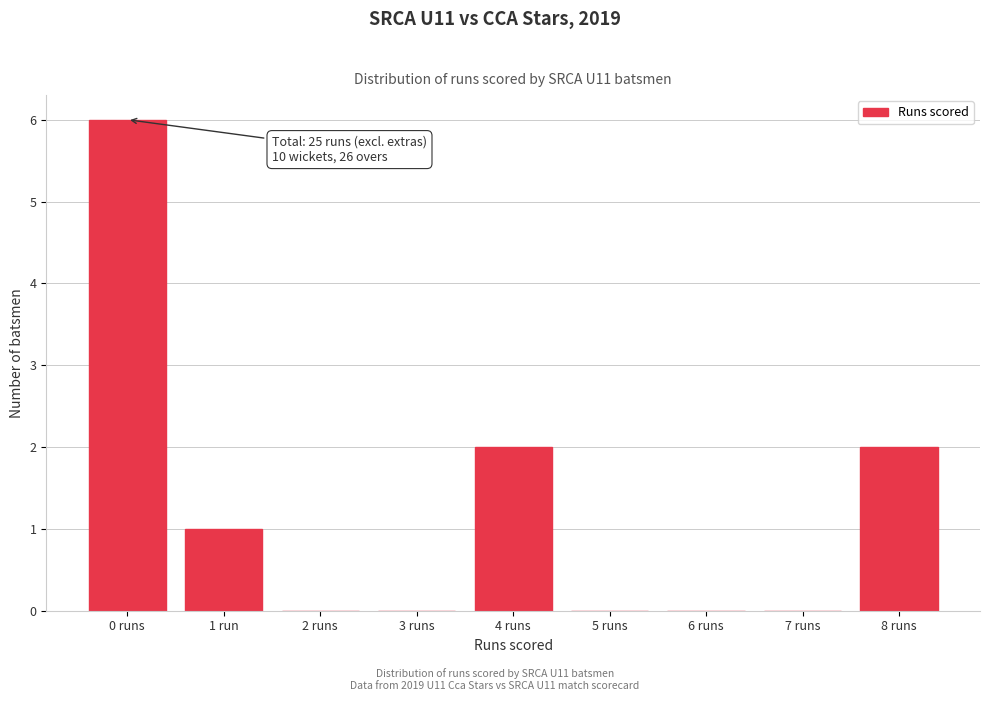

Reading left to right, what are all the values shown in this chart?

0 runs=6	1 run=1	2 runs=0	3 runs=0	4 runs=2	5 runs=0	6 runs=0	7 runs=0	8 runs=2